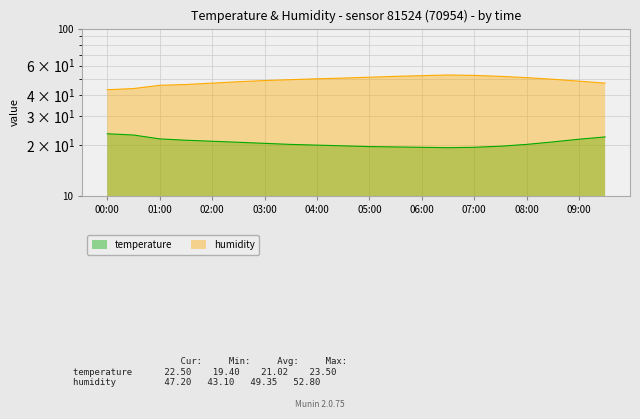

What is the approximate value of humidity at 05:00?

51.2